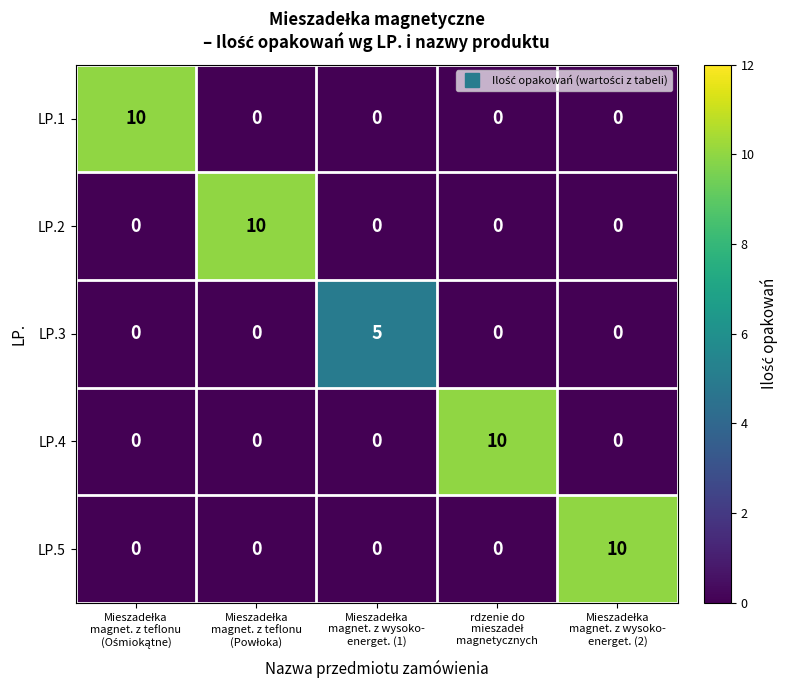

At how many categories does at least one series exceed 0?

5